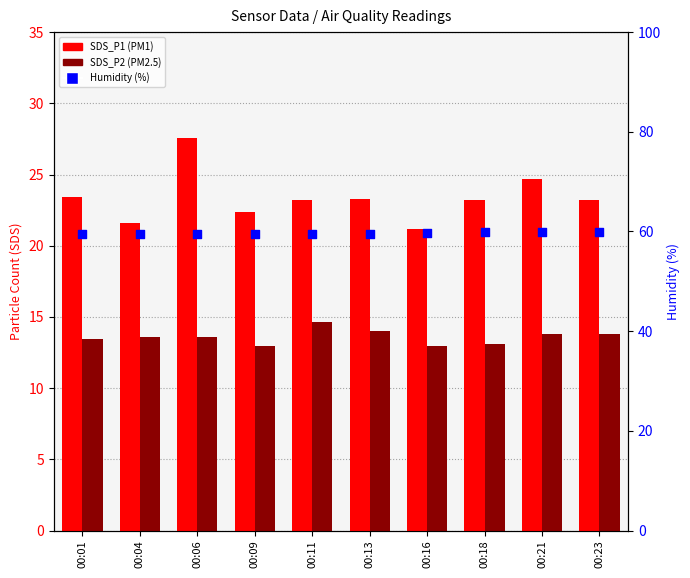

At how many categories does at least one series exceed 17?

10